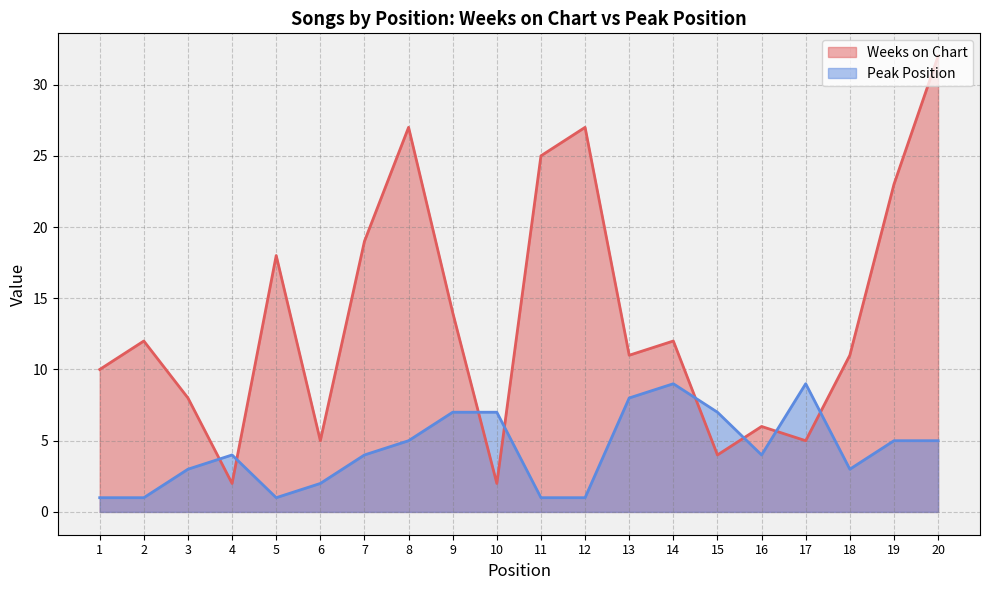

Between 2 and 16, which series saw the biggest shift?

Weeks on Chart